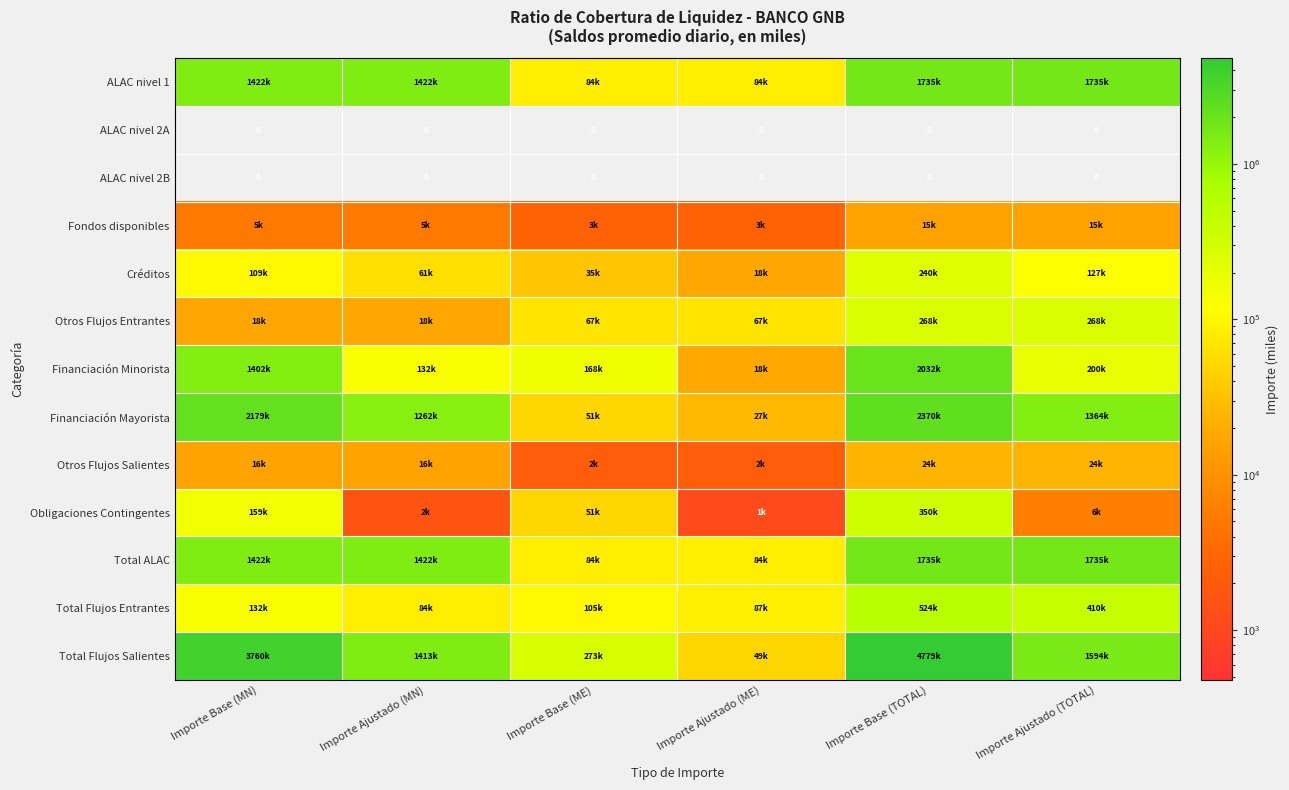

Which category has the highest value in the ALAC nivel 2B series?

Importe Base (MN)